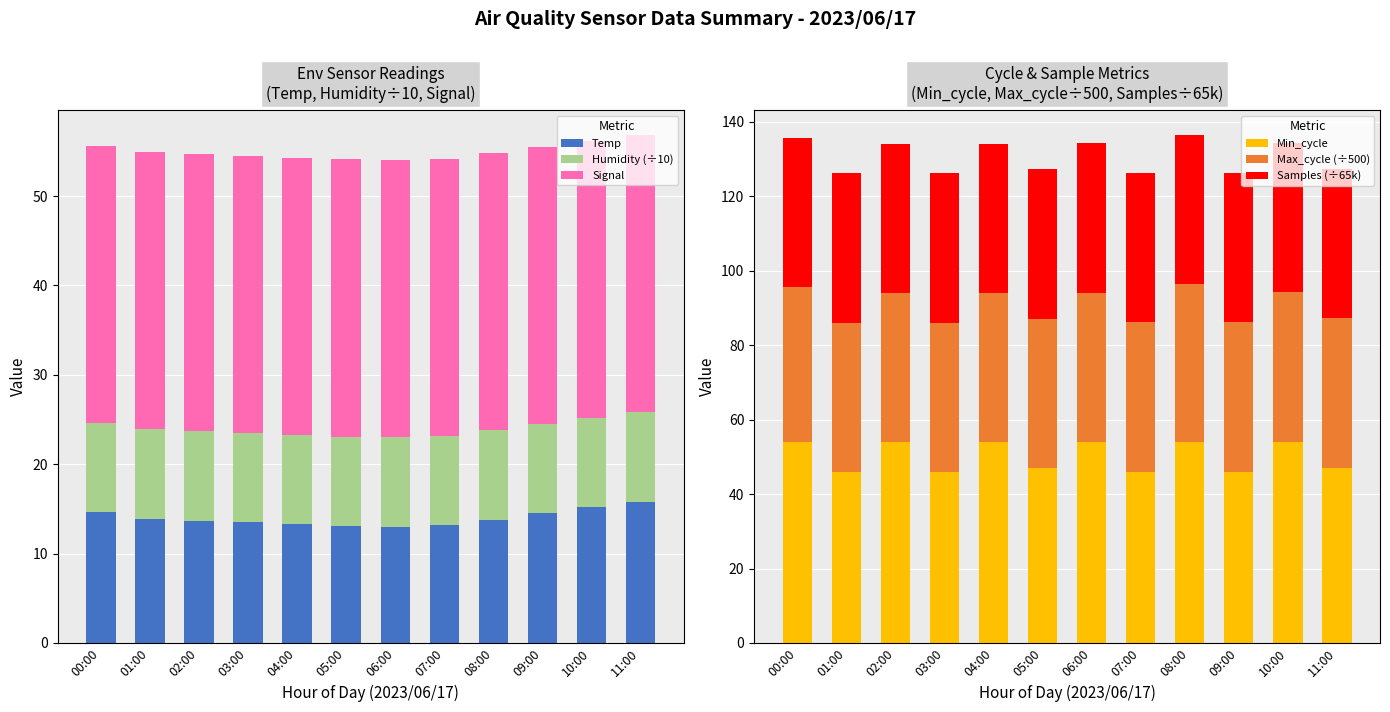

How many categories are shown in the chart?

12